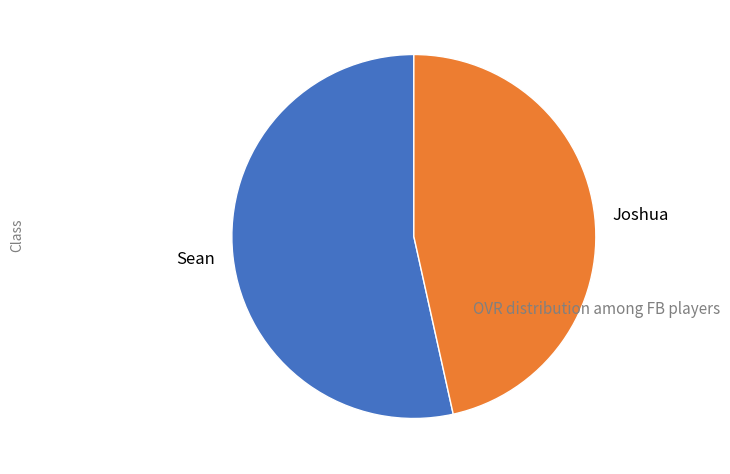

Which category accounts for the majority?

Sean